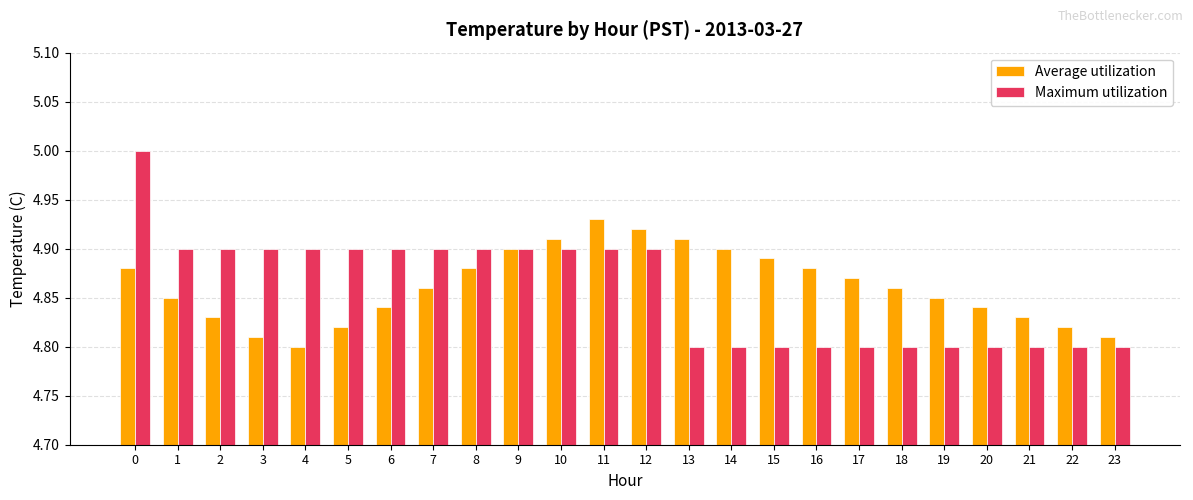

What is the difference between the highest and lowest values at 13?

0.1